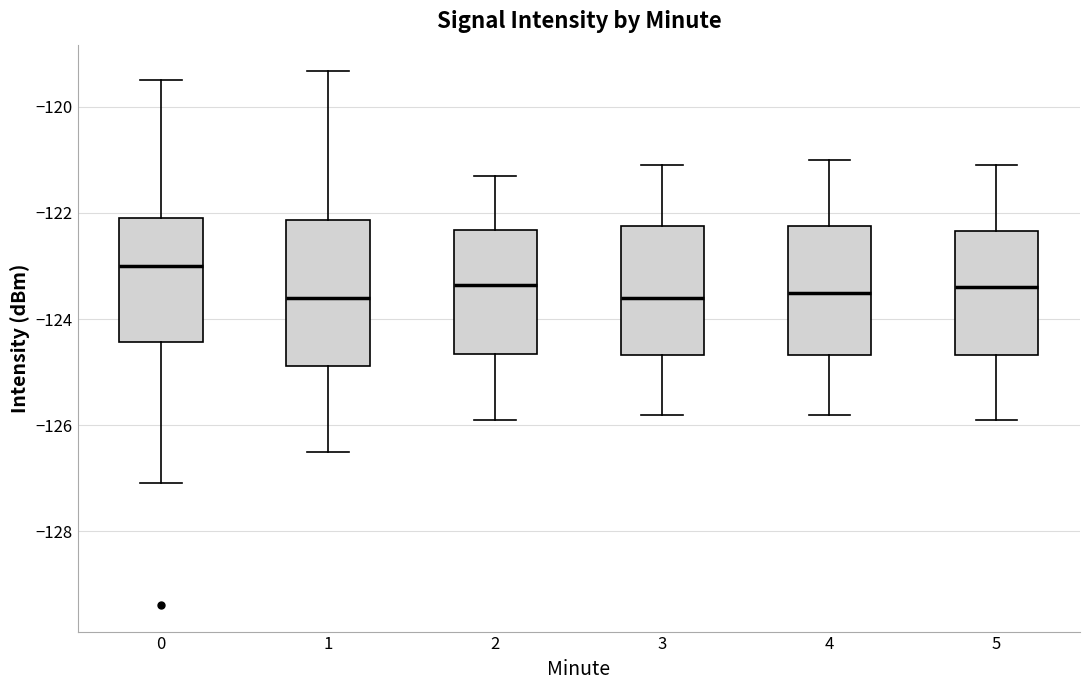

Reading left to right, read every box against the y-axis: the position of its median line, the range the box covers, and the ends of its whiskers. The values are not printed on the chart, so give them approximately, as read against the axis.

0: median -123.0, box -124.4 to -122.0, whiskers -127.0 to -119.4
1: median -123.6, box -124.8 to -122.2, whiskers -126.4 to -119.4
2: median -123.4, box -124.6 to -122.4, whiskers -125.8 to -121.2
3: median -123.6, box -124.6 to -122.2, whiskers -125.8 to -121.0
4: median -123.4, box -124.6 to -122.2, whiskers -125.8 to -121.0
5: median -123.4, box -124.6 to -122.4, whiskers -125.8 to -121.0